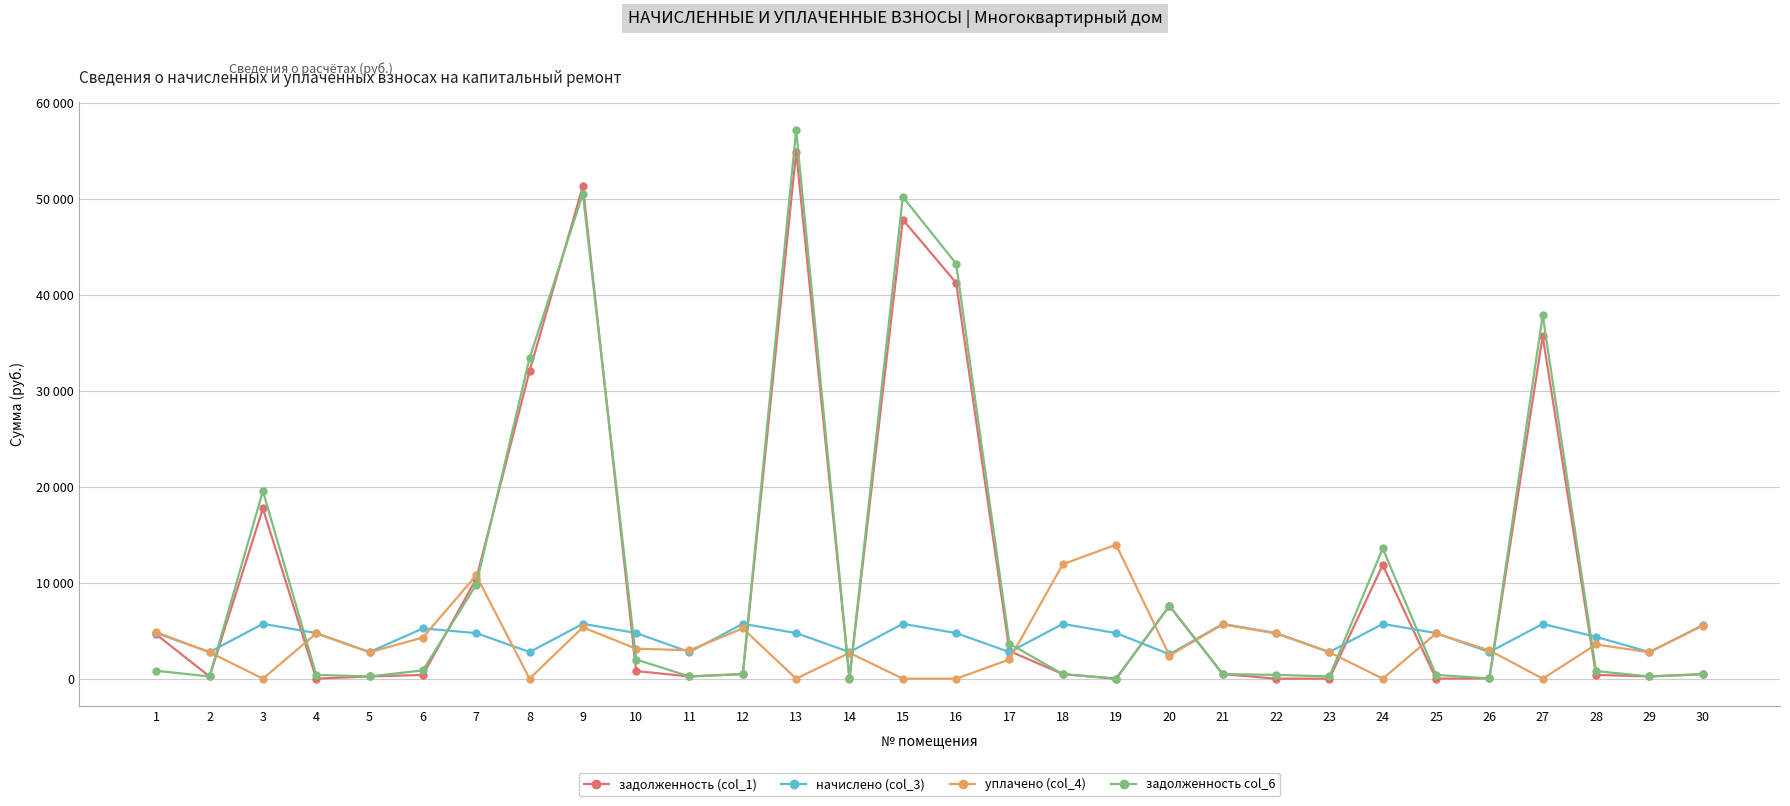

What are all the series names shown in the legend?

задолженность (col_1), начислено (col_3), уплачено (col_4), задолженность col_6